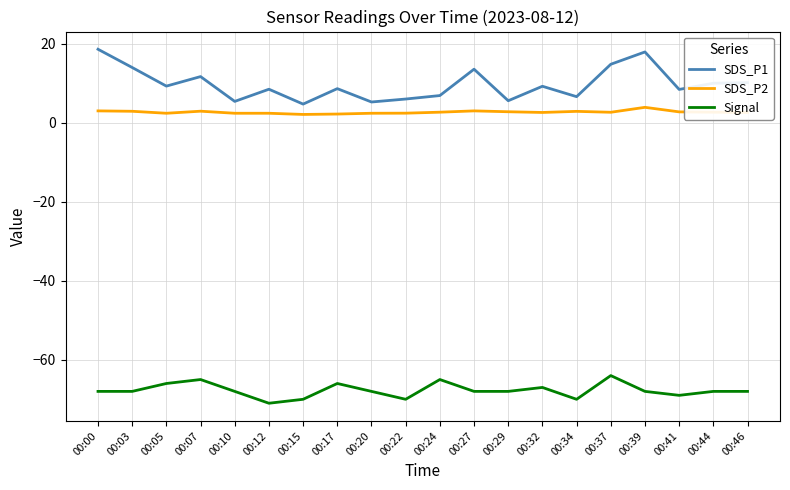

True or false: SDS_P1 and SDS_P2 intersect in this chart.

False